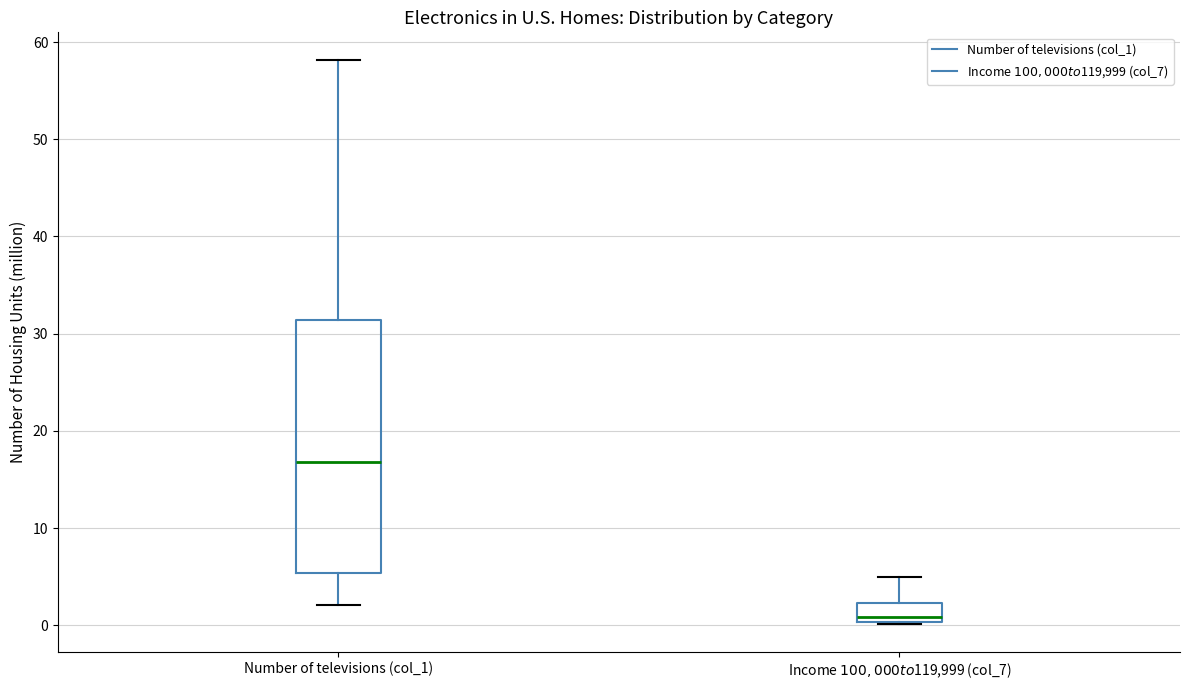

Which box has the highest median line?

Number of televisions (col_1)